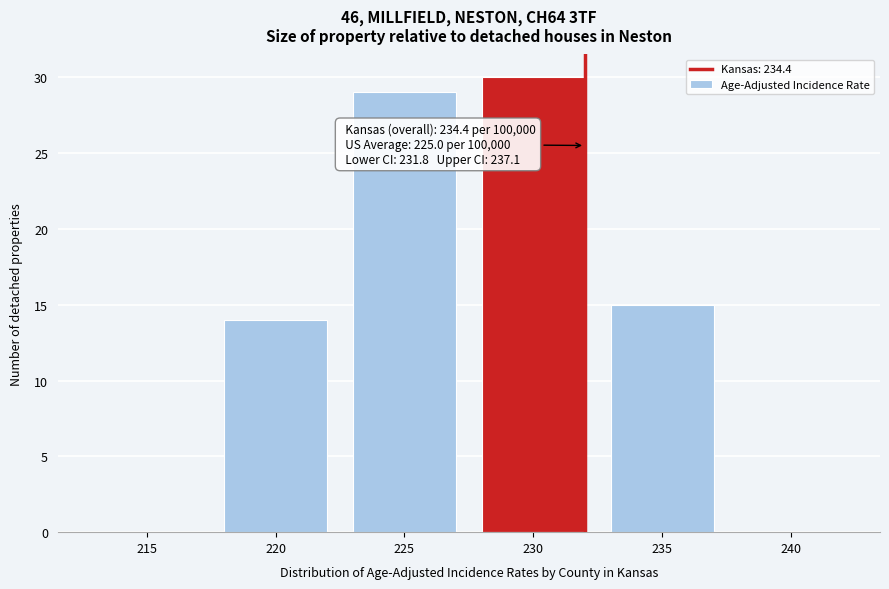

Reading left to right, what are all the values shown in this chart?

215=0	220=14	225=29	230=30	235=15	240=0